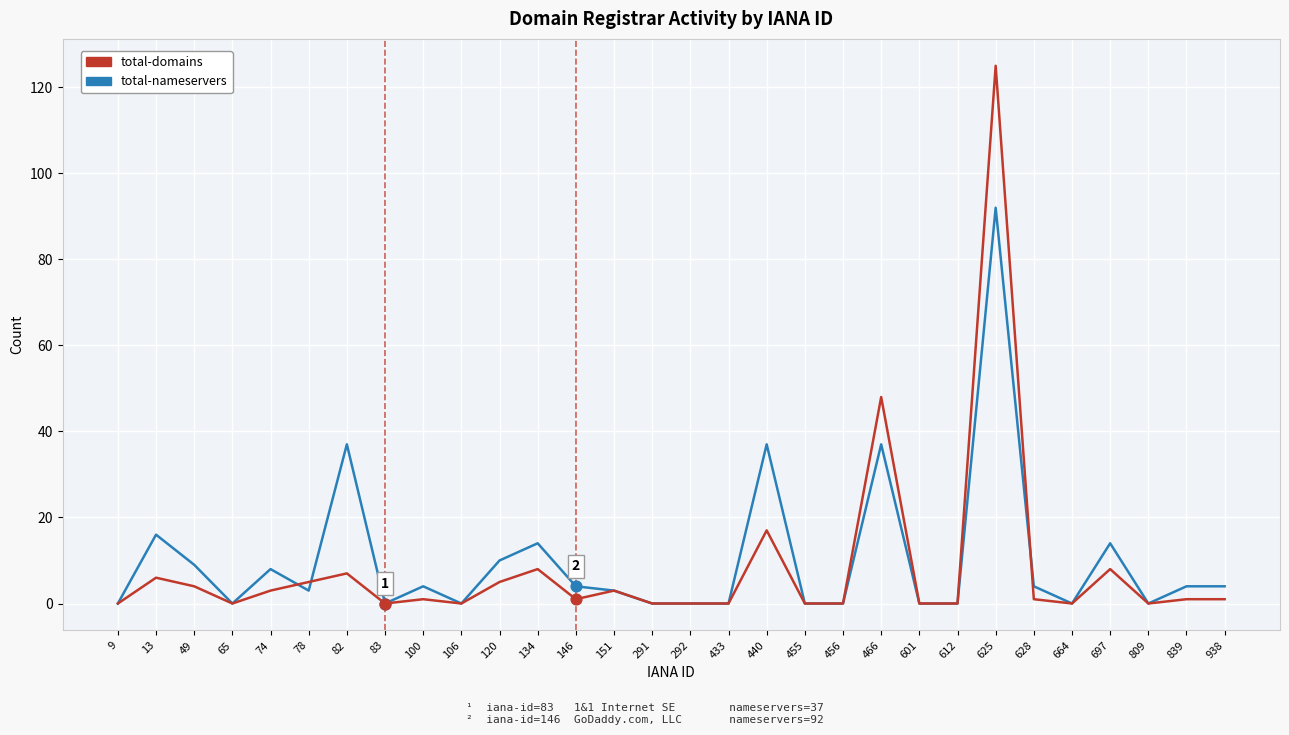

Which series has the largest range (max minus min)?

total-domains